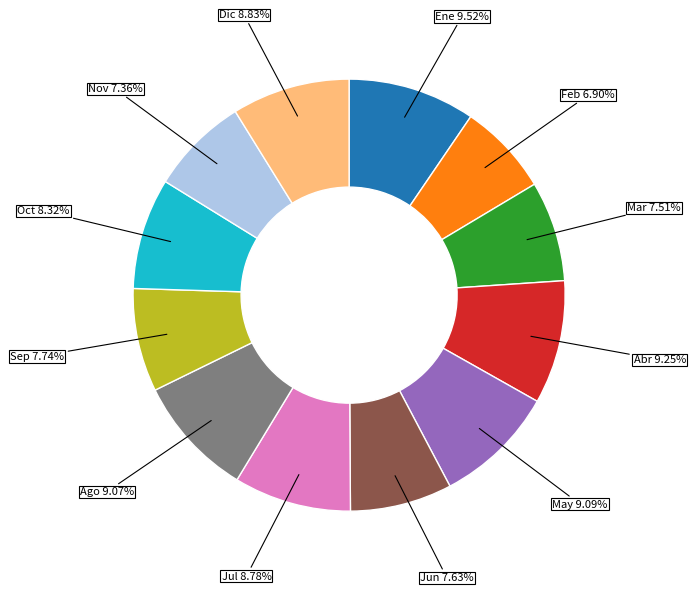

Does any single category account for the majority?

No